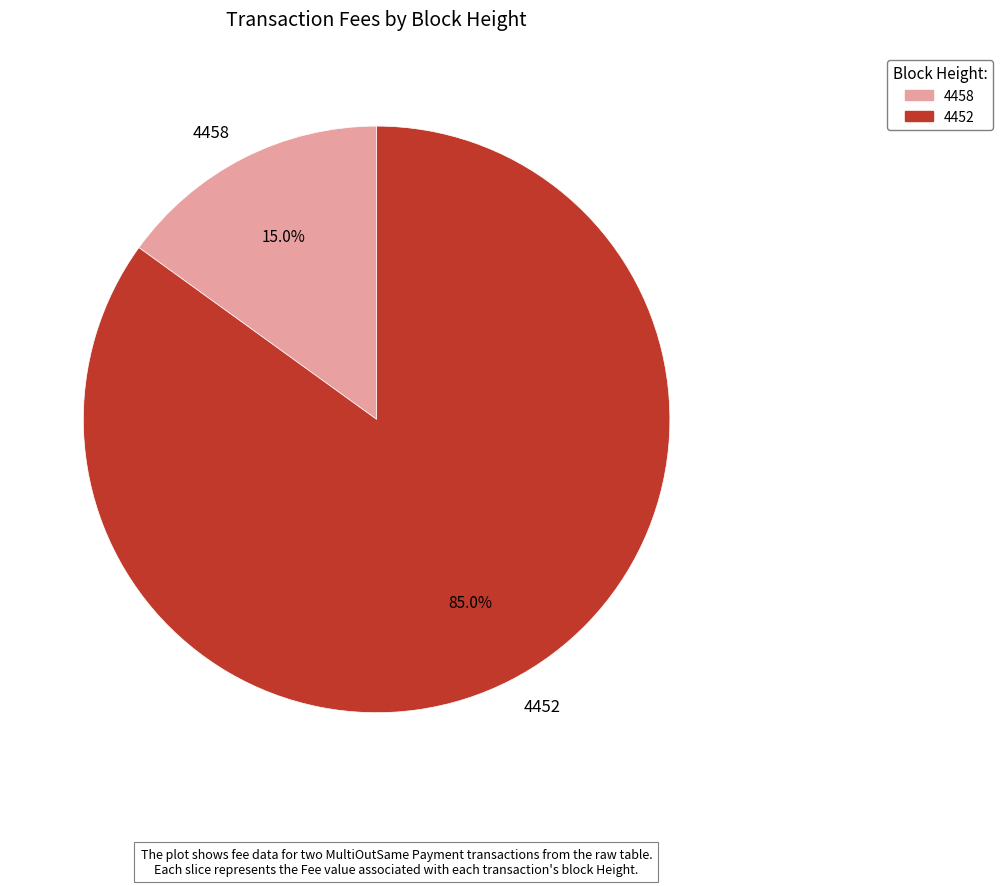

Combined, what portion of the pie is 4458 and 4452?

100.0%